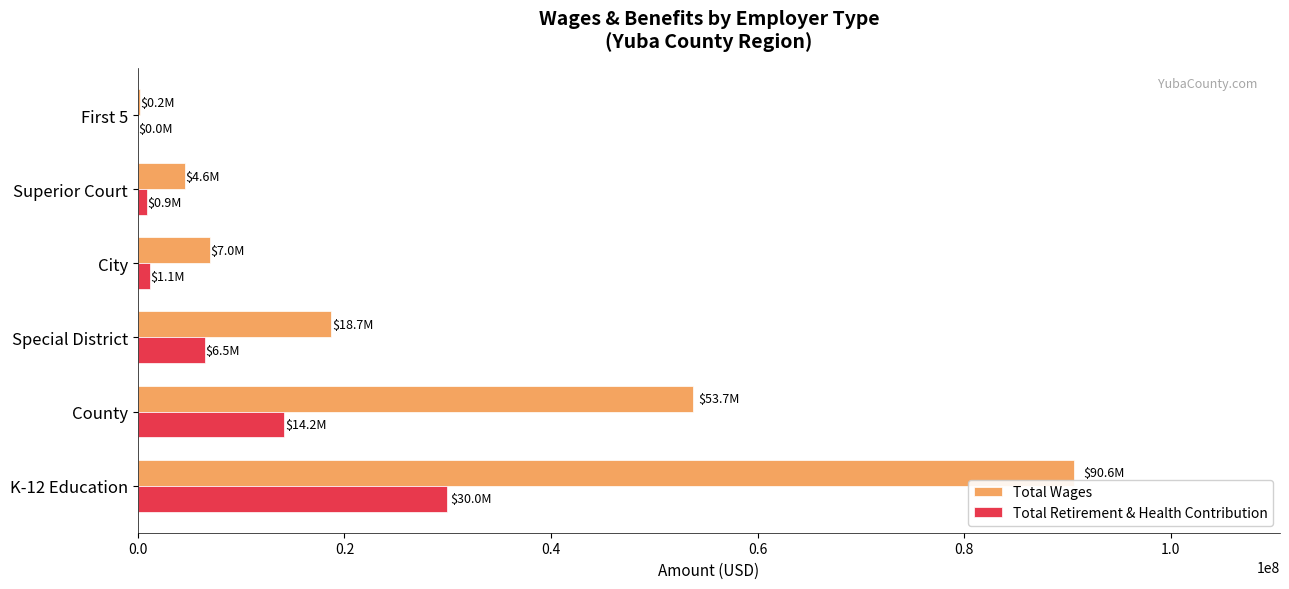

What is the highest value of the Total Retirement & Health Contribution series?

29975952